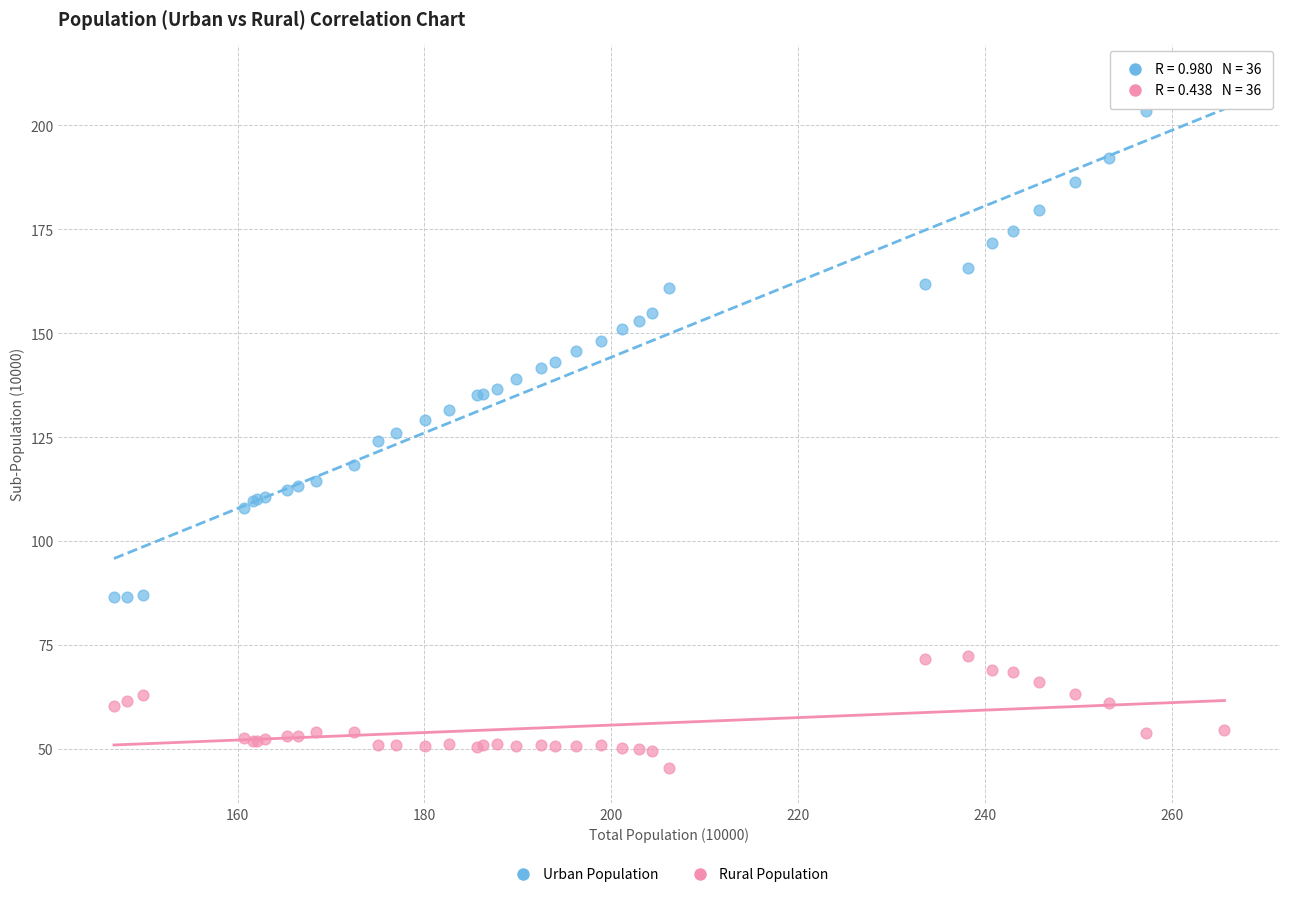

Which series contains the lowest Y value?

Rural Population